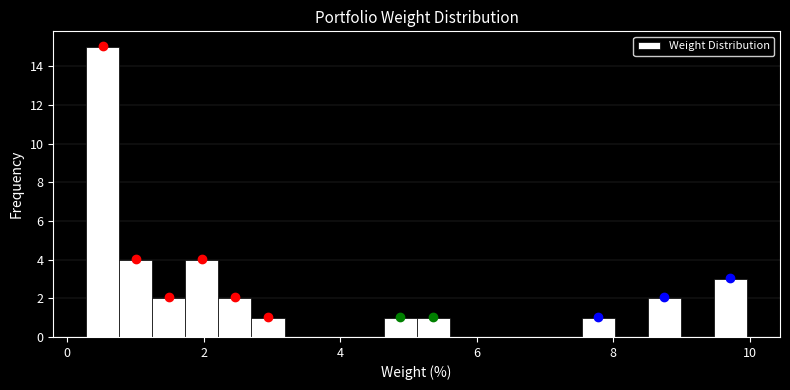

Read against the x-axis, roughly where is the centre of the tallest bar?

0.6